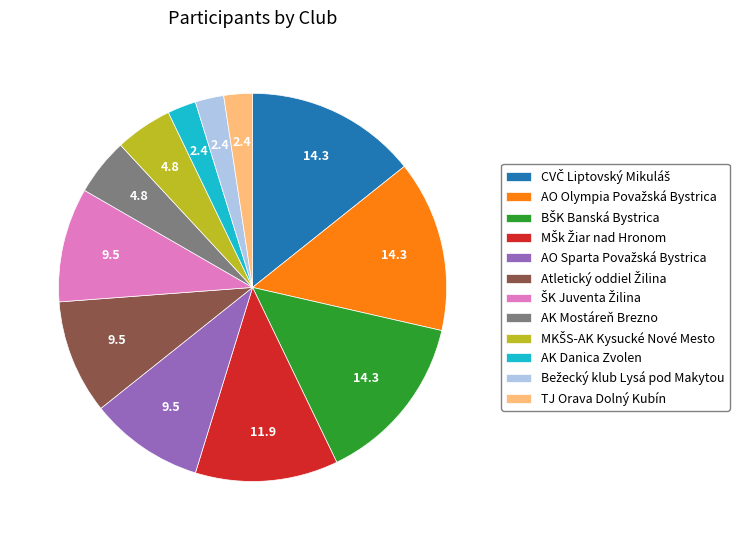

Does any single category account for the majority?

No